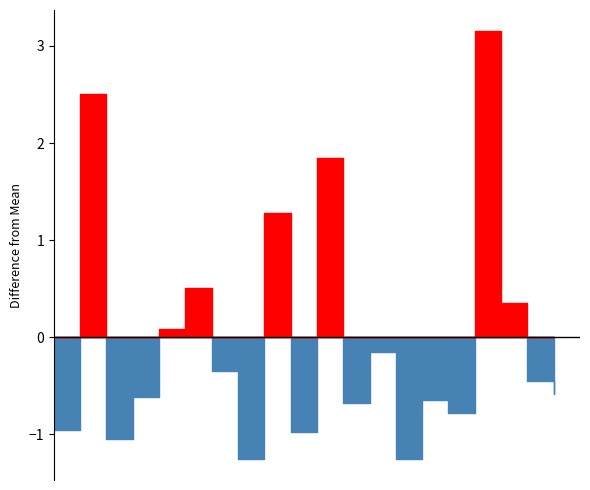

How many distinct data groups are displayed?

2